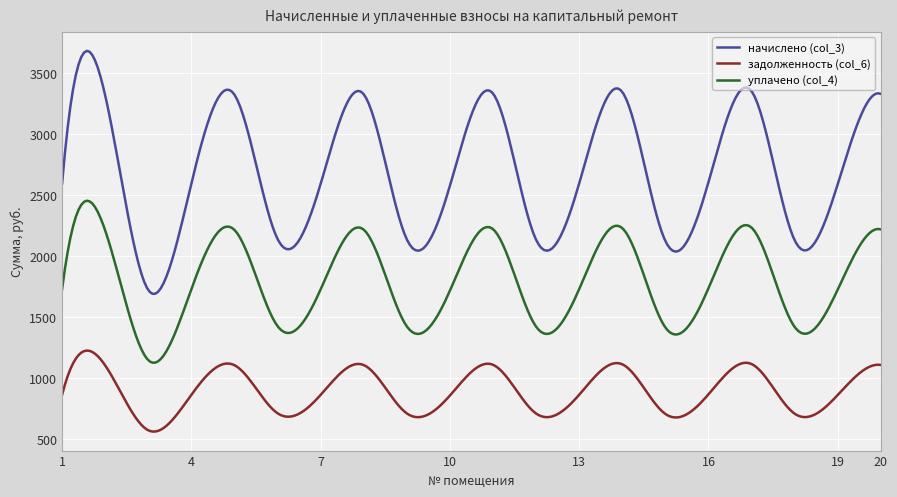

True or false: уплачено (col_4) has more than 2 interior local peaks.

True